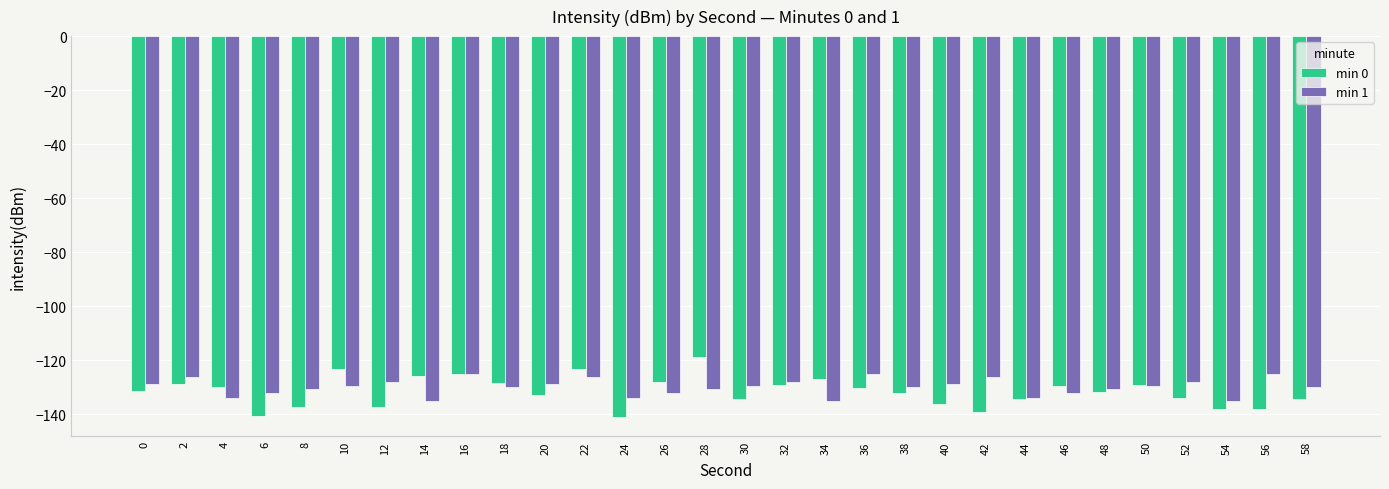

What is the approximate value of min 0 at 26?

-128.0